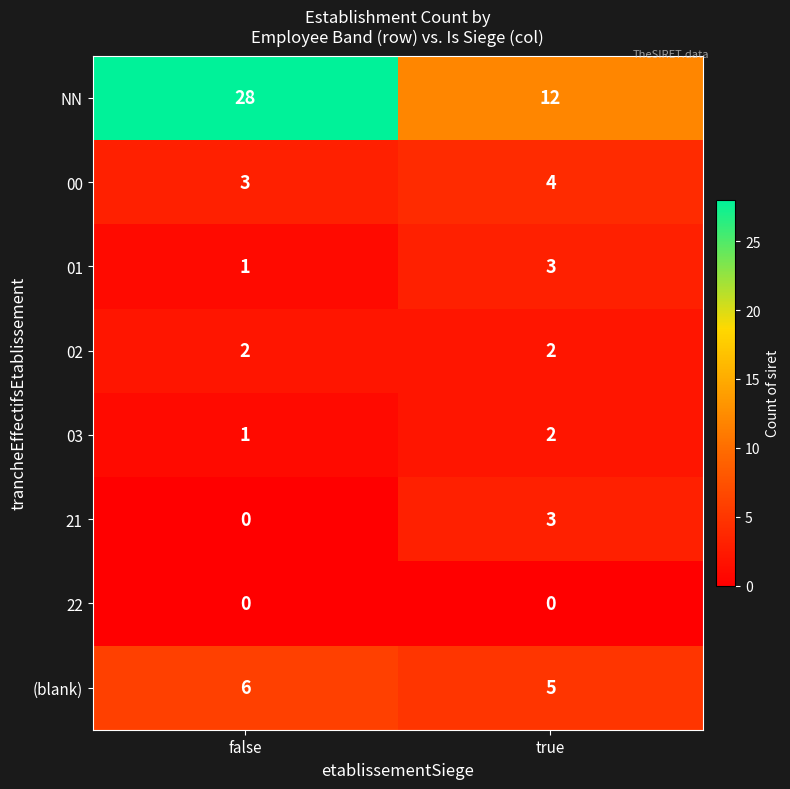

Reading right to left, transcribe all the data shown in this chart.

NN: true=12	false=28
00: true=4	false=3
01: true=3	false=1
02: true=2	false=2
03: true=2	false=1
21: true=3	false=0
22: true=0	false=0
(blank): true=5	false=6